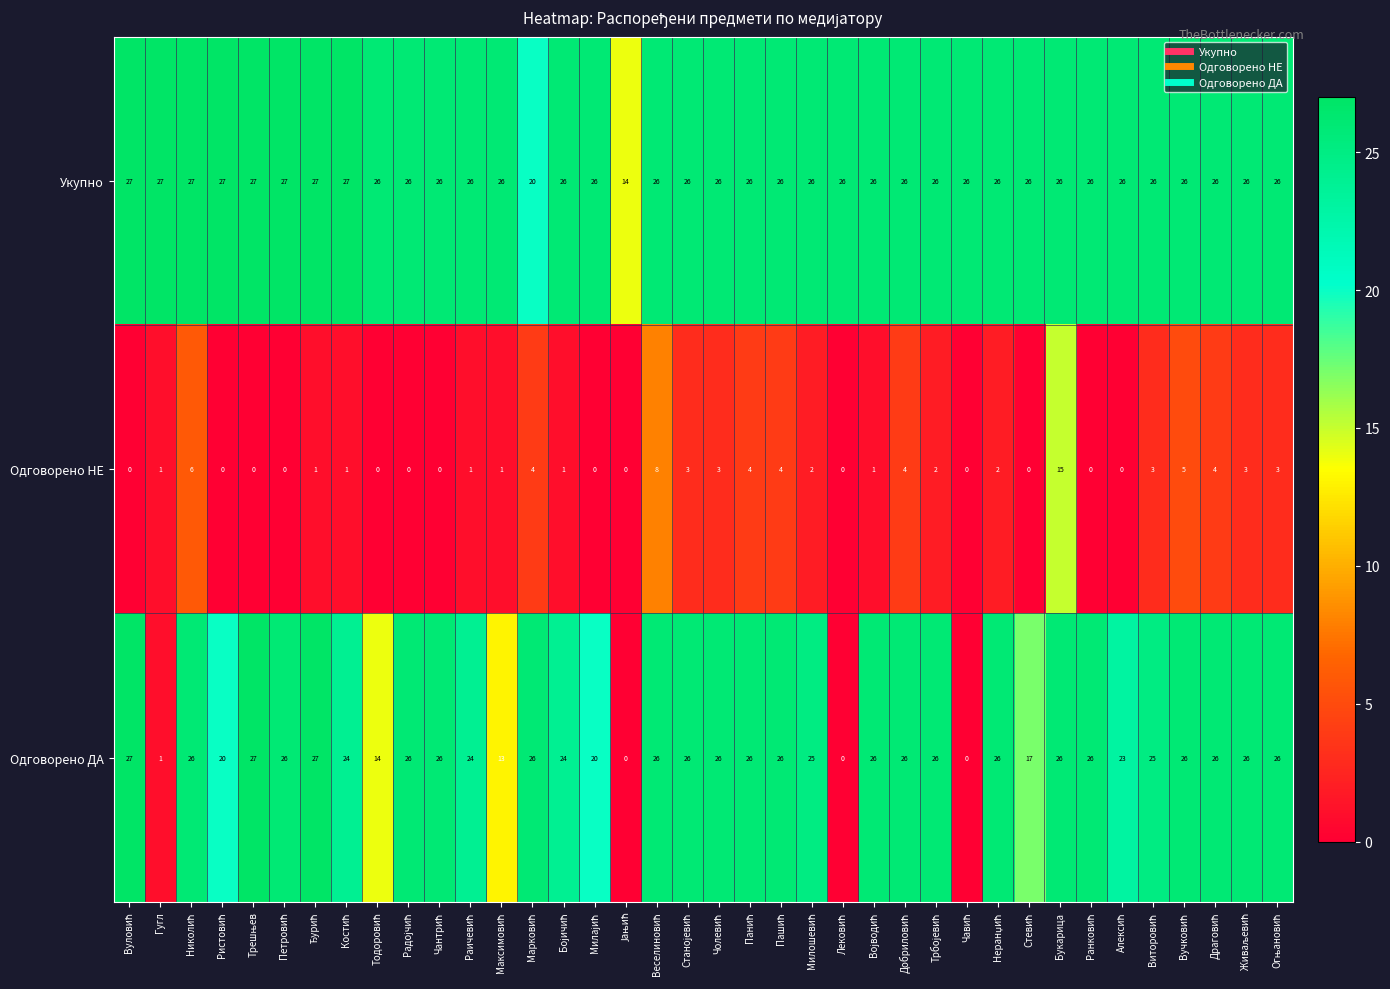

What is the greatest value displayed?

27